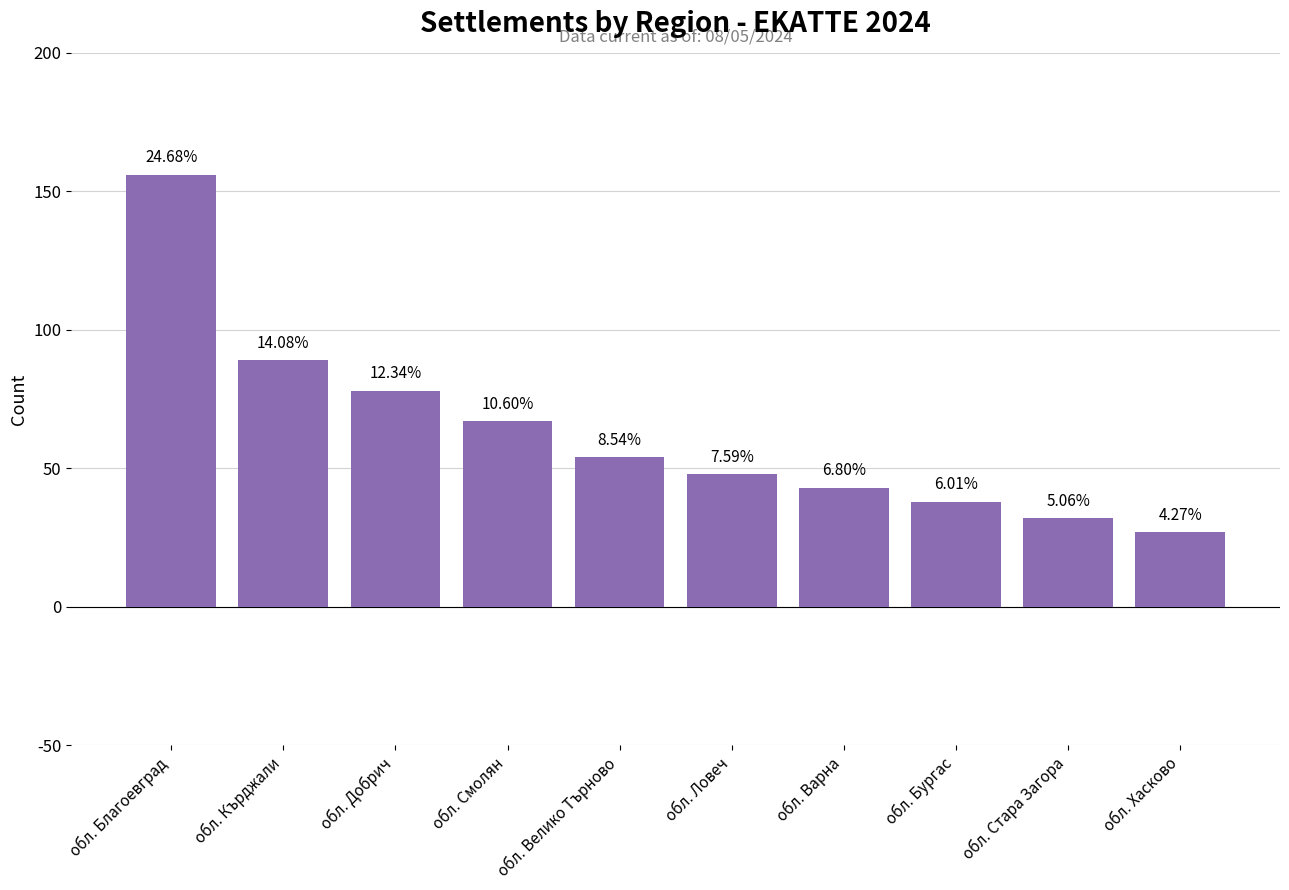

Between обл. Велико Търново and обл. Хасково, which is larger?

обл. Велико Търново